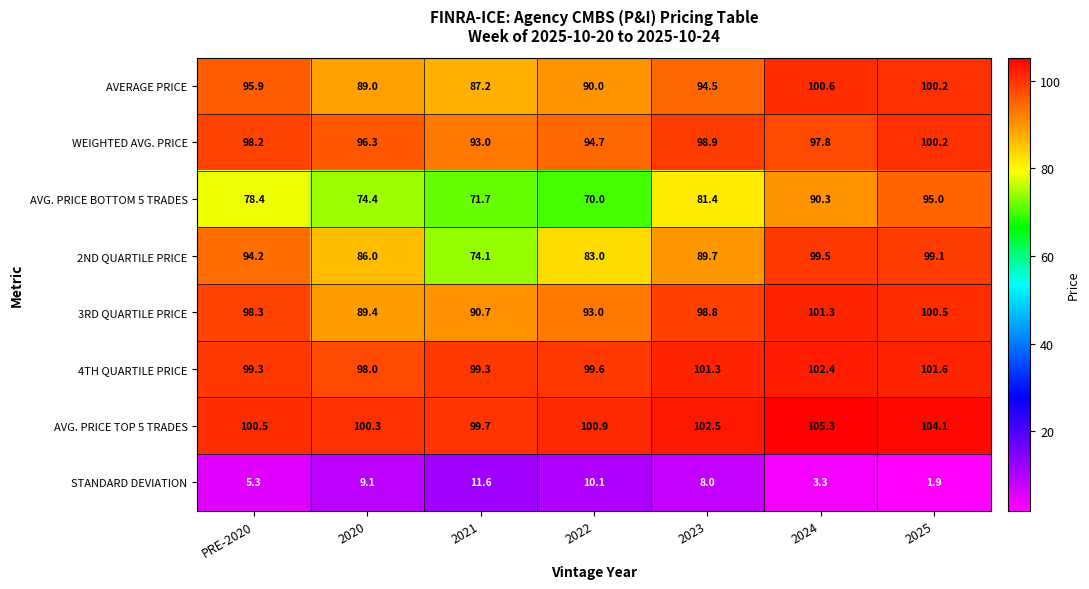

What is the difference between the 3RD QUARTILE PRICE values at 2020 and 2022?

3.6